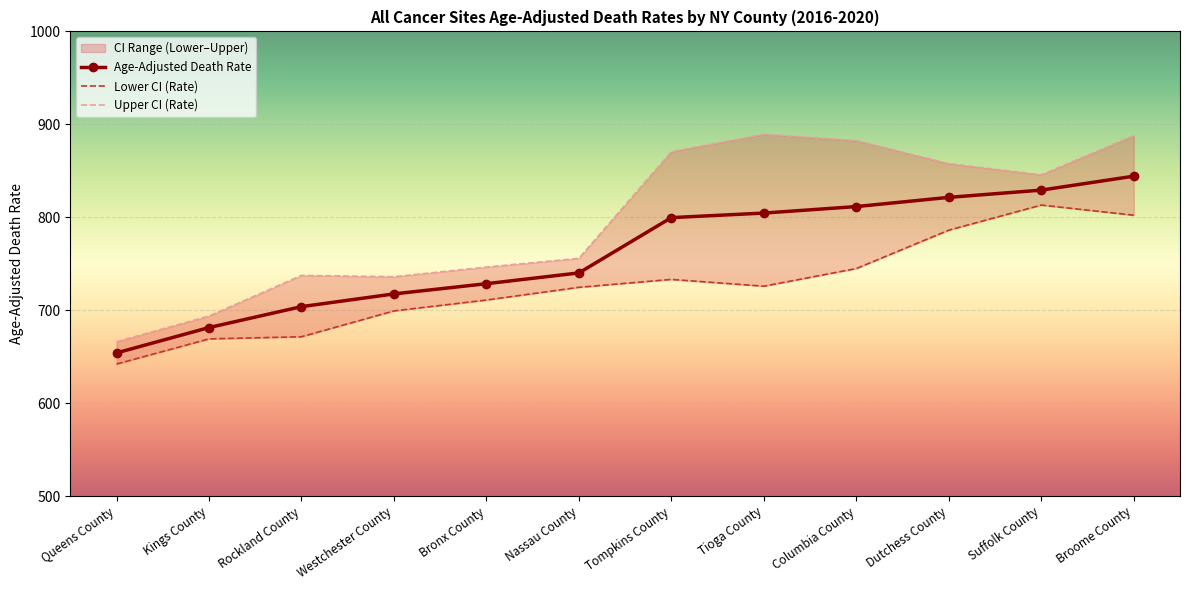

Read the Age-Adjusted Death Rate value at Westchester County.

717.5